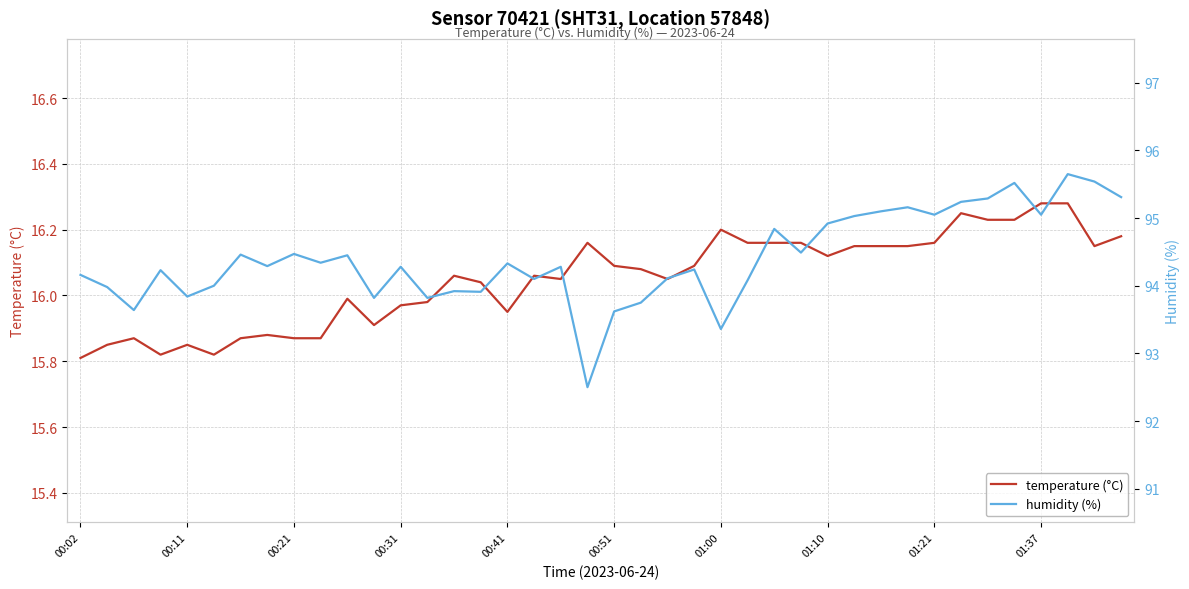

What is the smallest value displayed?

15.8